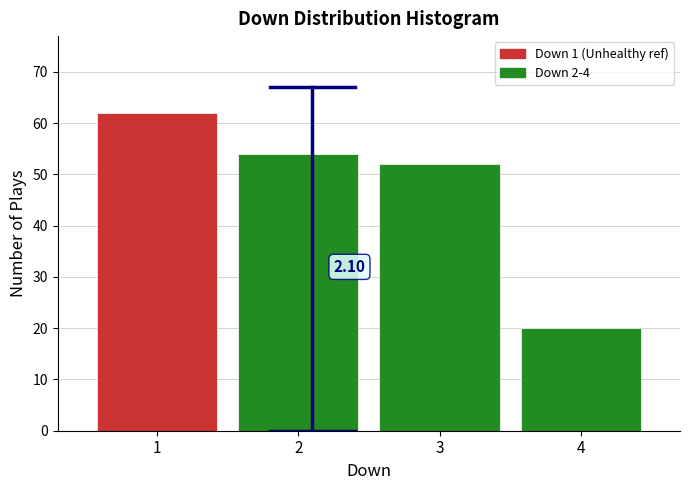

What is the difference between the maximum and minimum values?

42